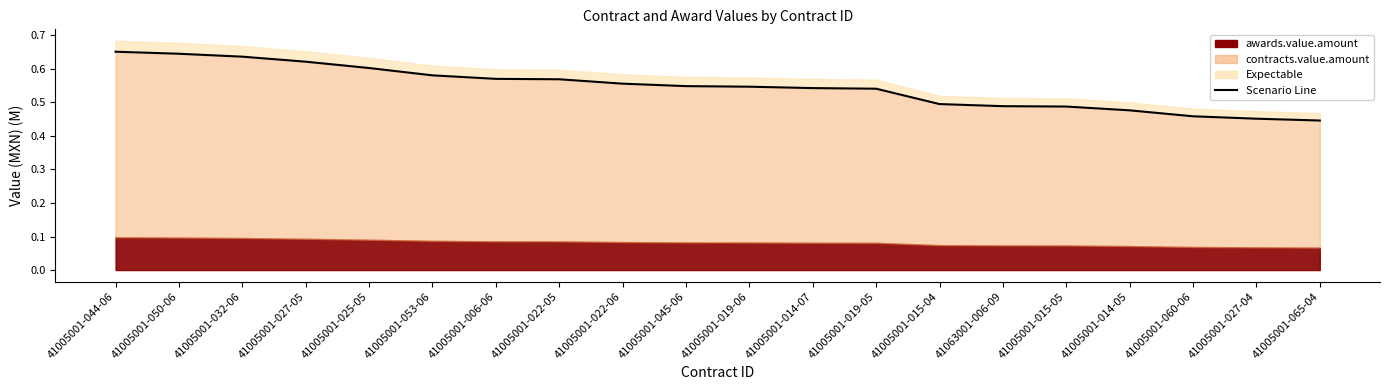

Rank the categories by value from lowest to highest.

41005001-065-04, 41005001-027-04, 41005001-060-06, 41005001-014-05, 41005001-015-05, 41063001-006-09, 41005001-015-04, 41005001-019-05, 41005001-014-07, 41005001-019-06, 41005001-045-06, 41005001-022-06, 41005001-022-05, 41005001-006-06, 41005001-053-06, 41005001-025-05, 41005001-027-05, 41005001-032-06, 41005001-050-06, 41005001-044-06